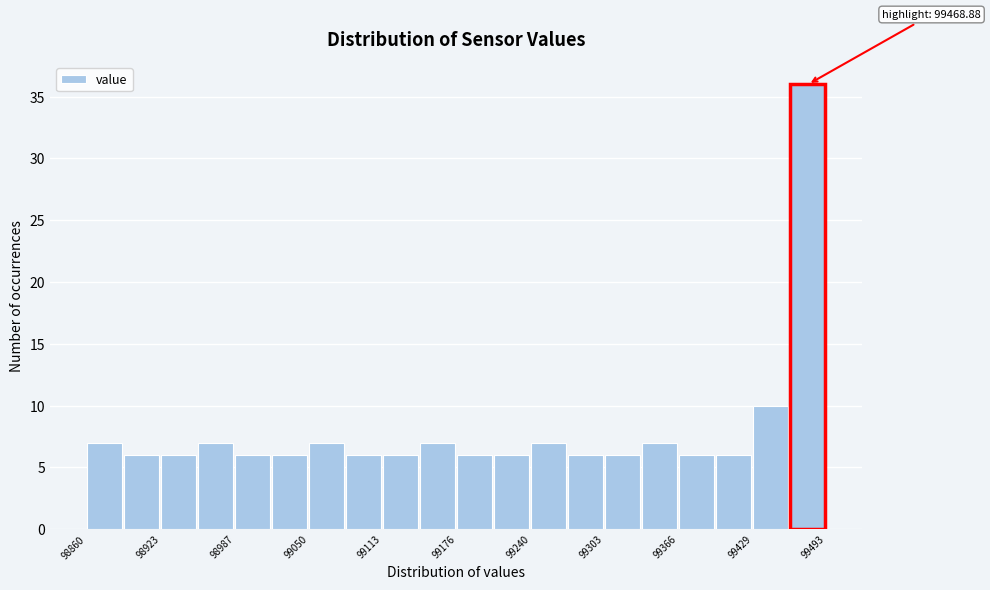

Read against the x-axis, roughly where is the centre of the tallest bar?

99480